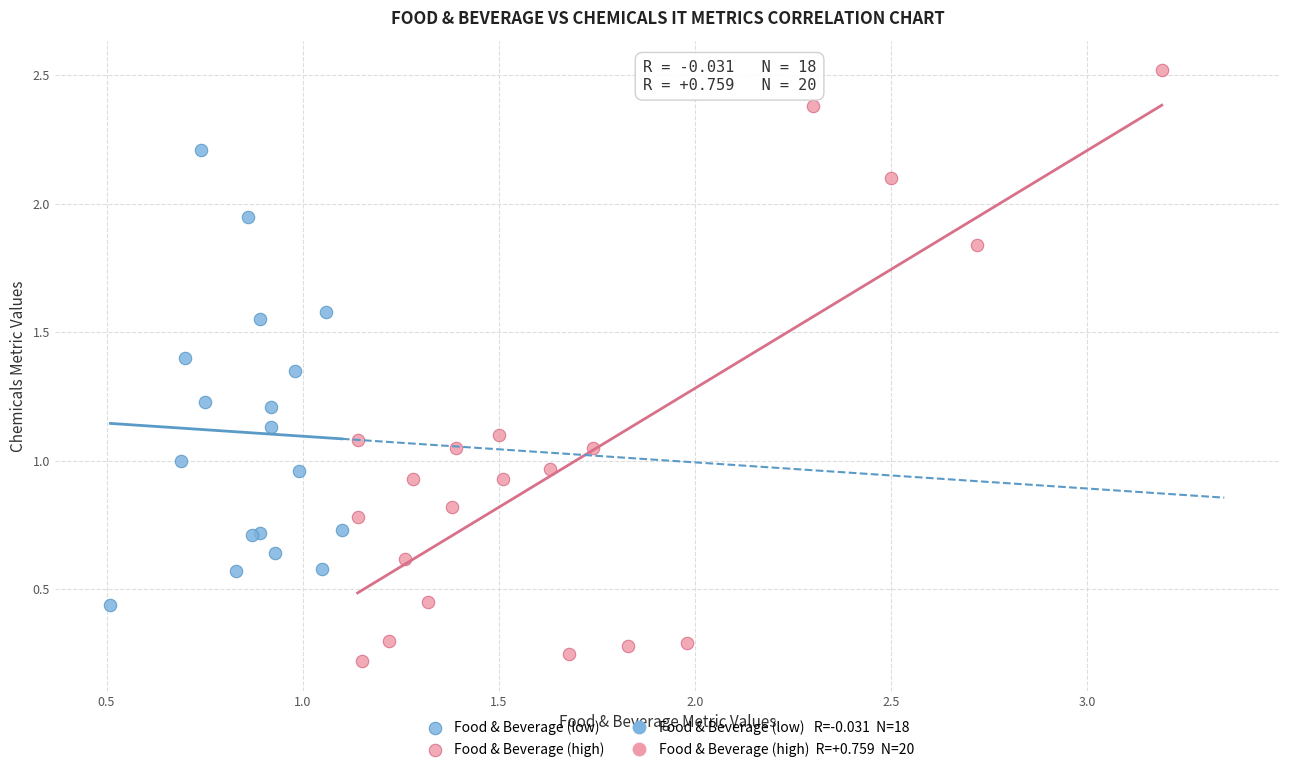

Which series contains the highest Y value?

Food & Beverage (high)